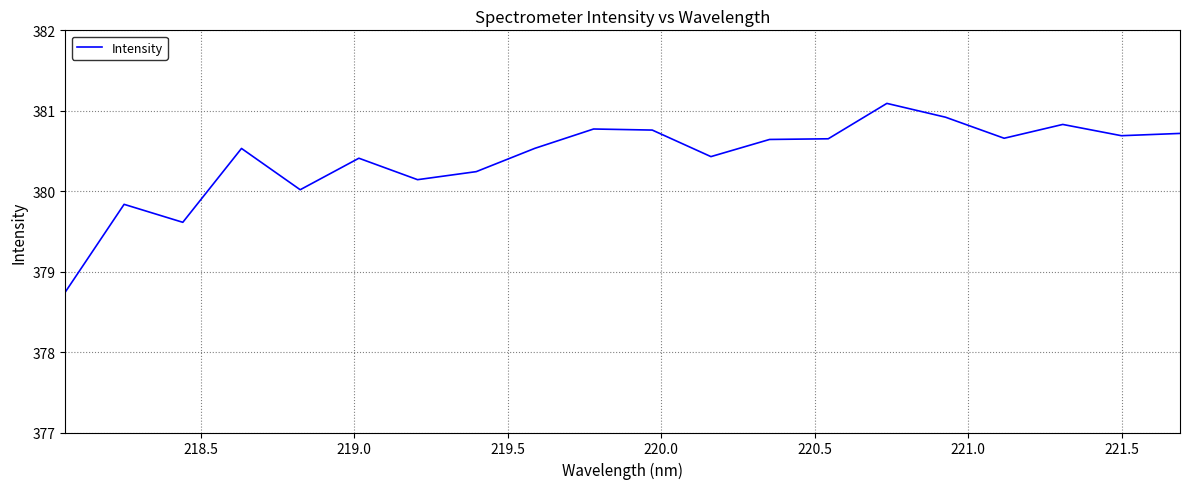

What is the difference between the maximum and minimum values?

2.3